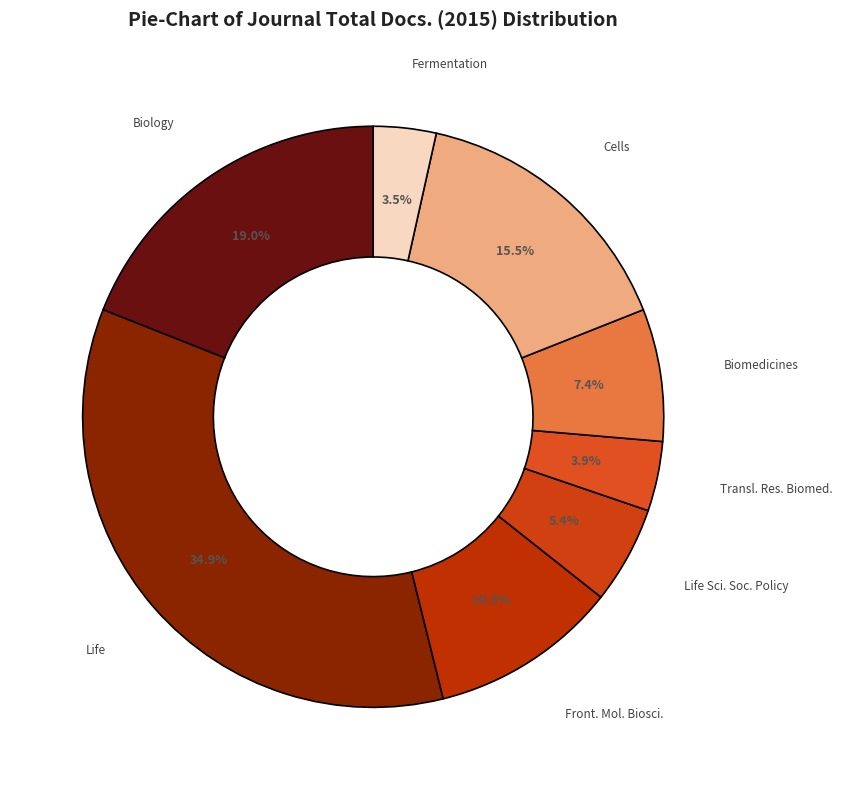

What is the smallest slice in the pie chart?

Fermentation